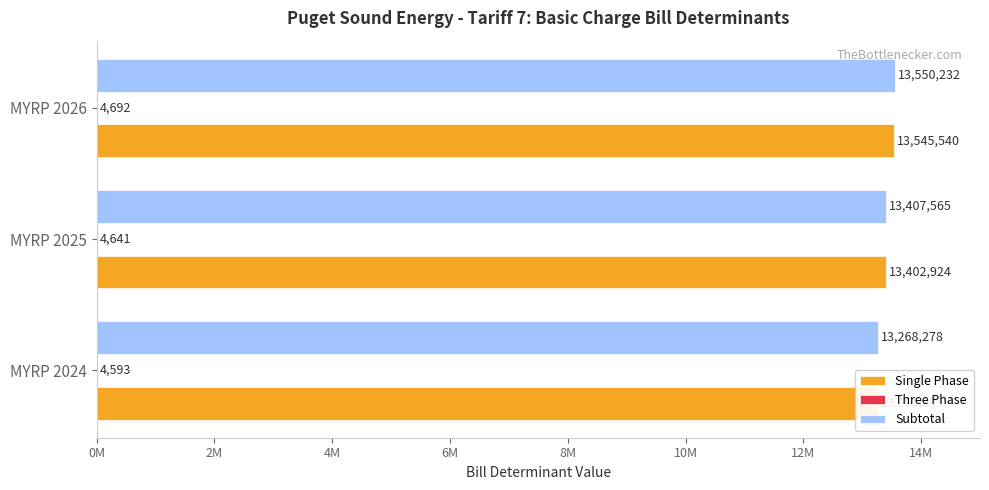

What is the sum of all Three Phase values?

13926